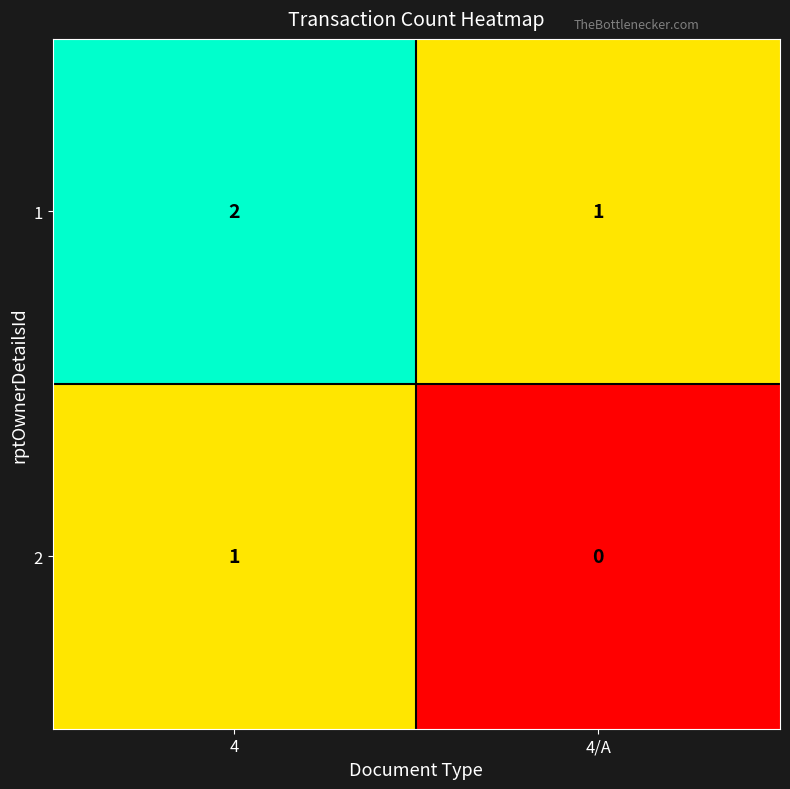

At which label is 2 closest to 0?

4/A